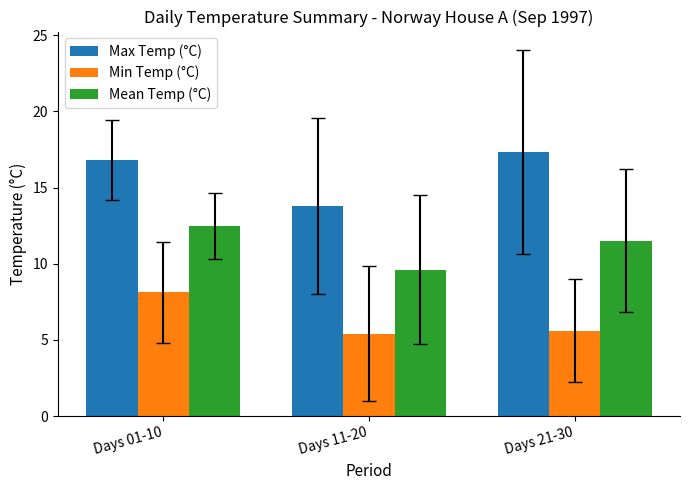

Does the chart contain any negative values?

No